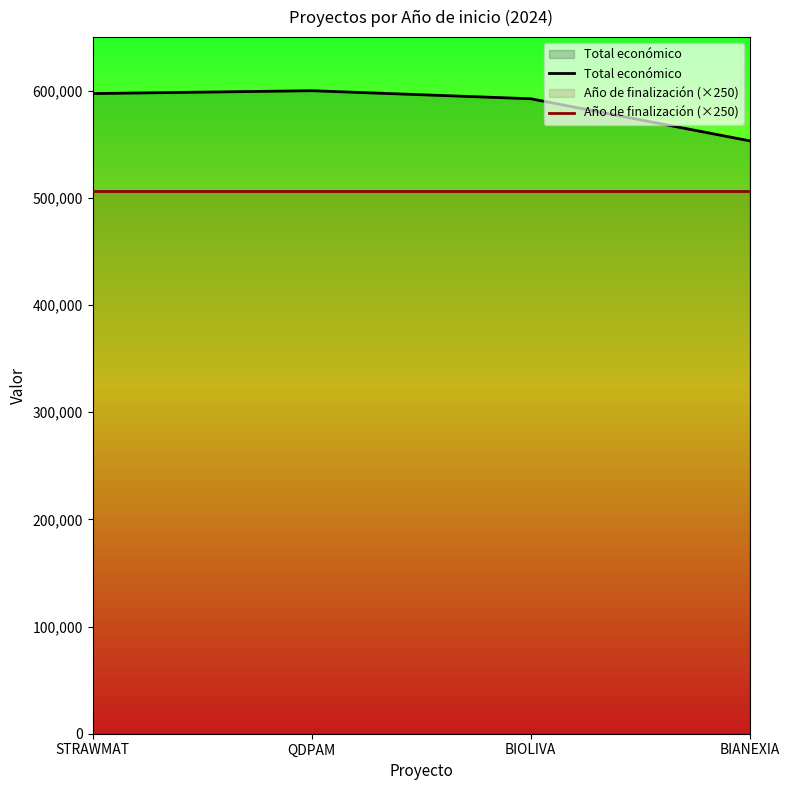

Which series has the largest total across all categories?

Total económico